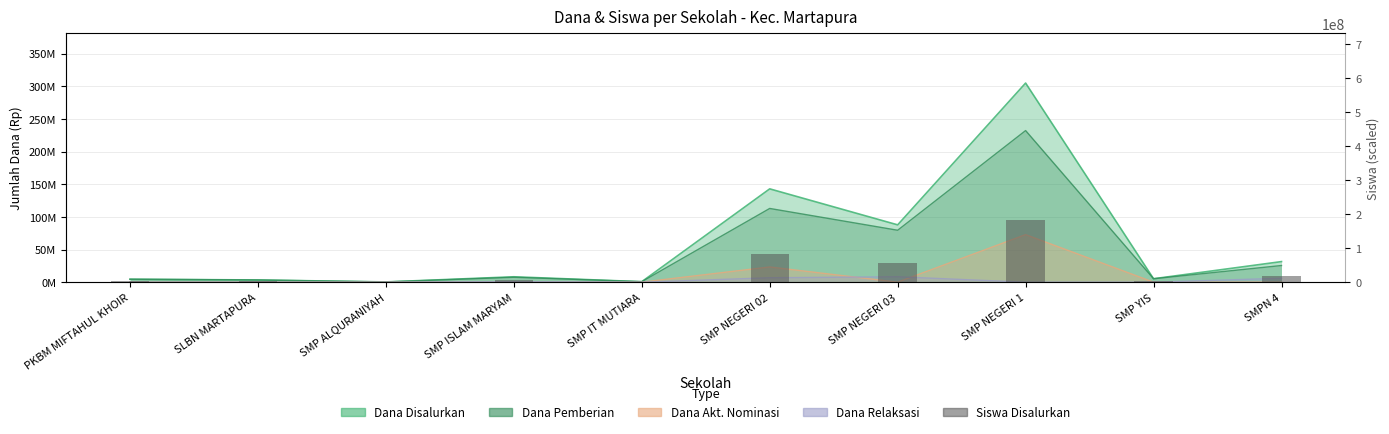

What position from the right is SMP NEGERI 03?

4